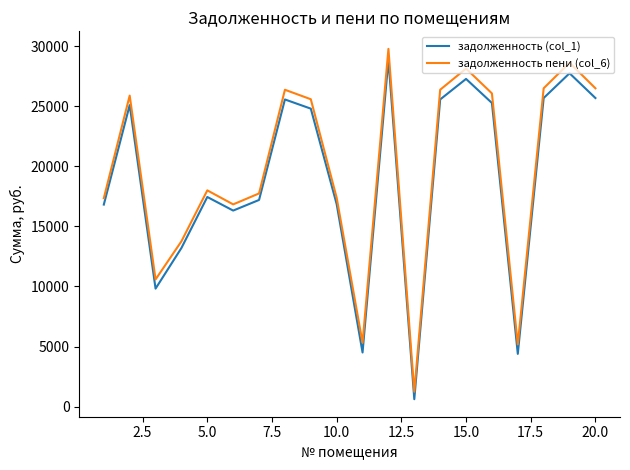

What is the lowest value of the задолженность (col_1) series?

619.2